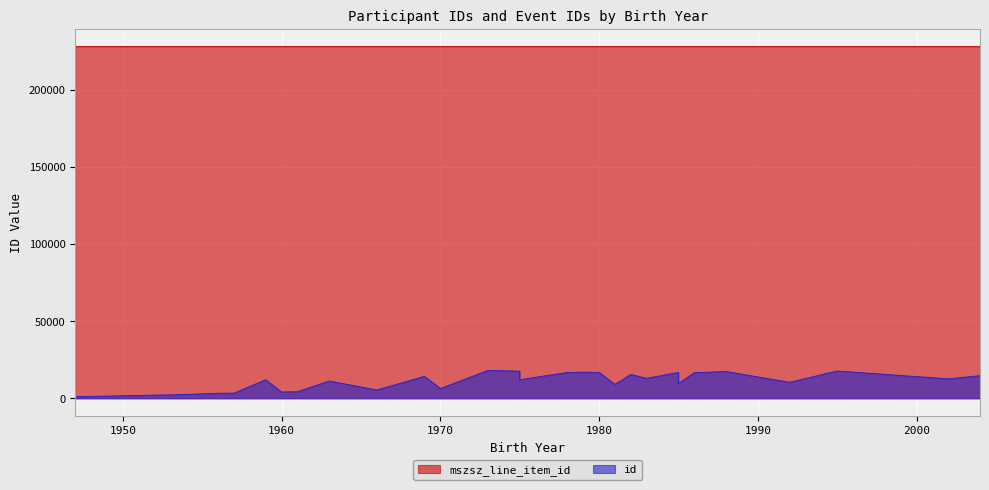

What is the difference between the mszsz_line_item_id values at 1951 and 1969?

2